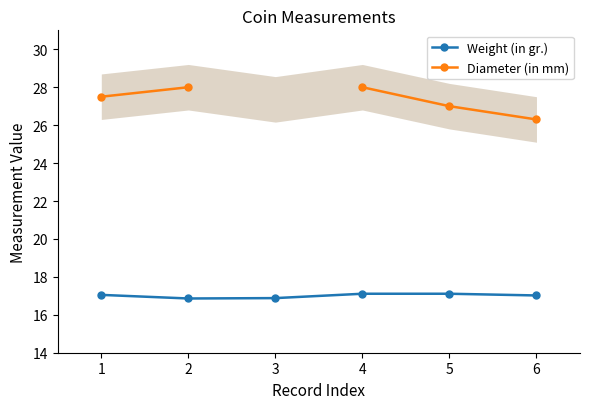

Read the Diameter (in mm) value at 4.

28.0